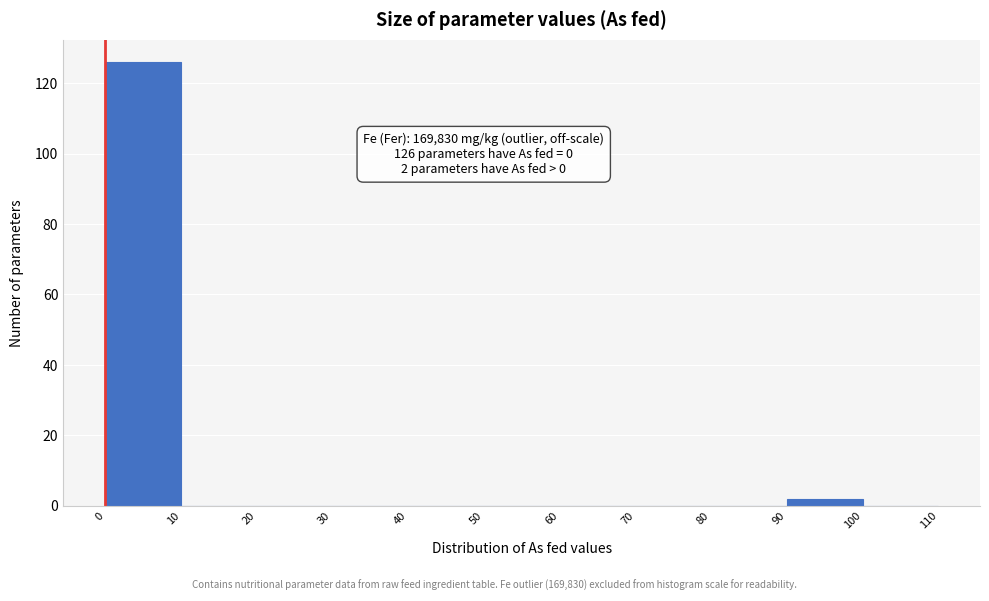

Which range on the x-axis has the tallest bar?

0 to 10